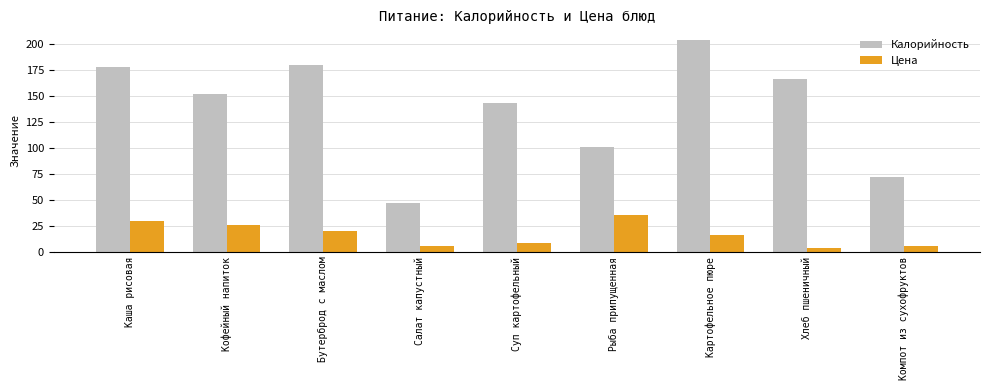

At which label is Калорийность closest to 125?

Суп картофельный